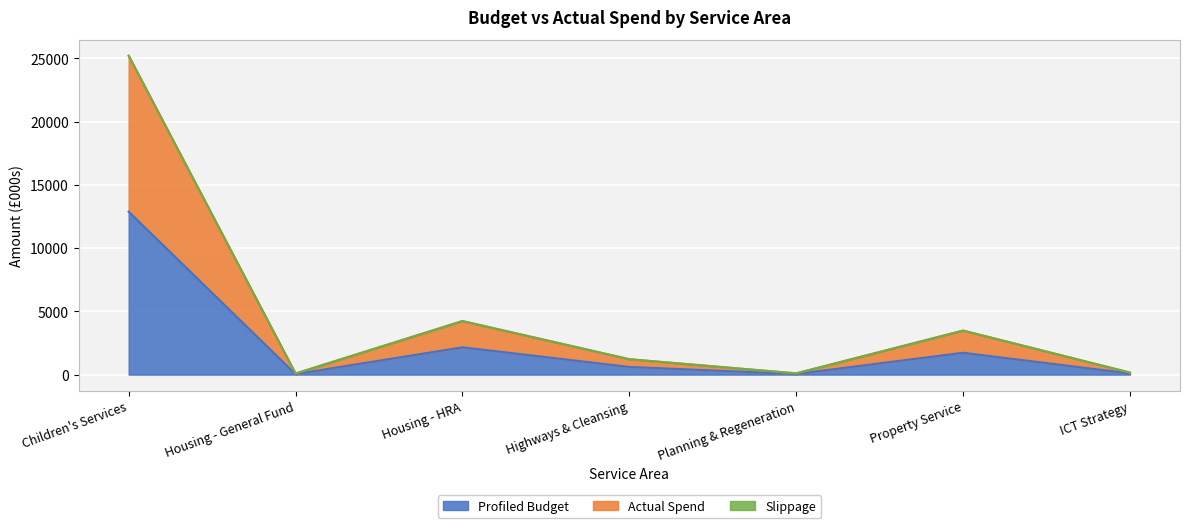

What is the difference between the maximum and minimum values in the Profiled Budget series?

12837